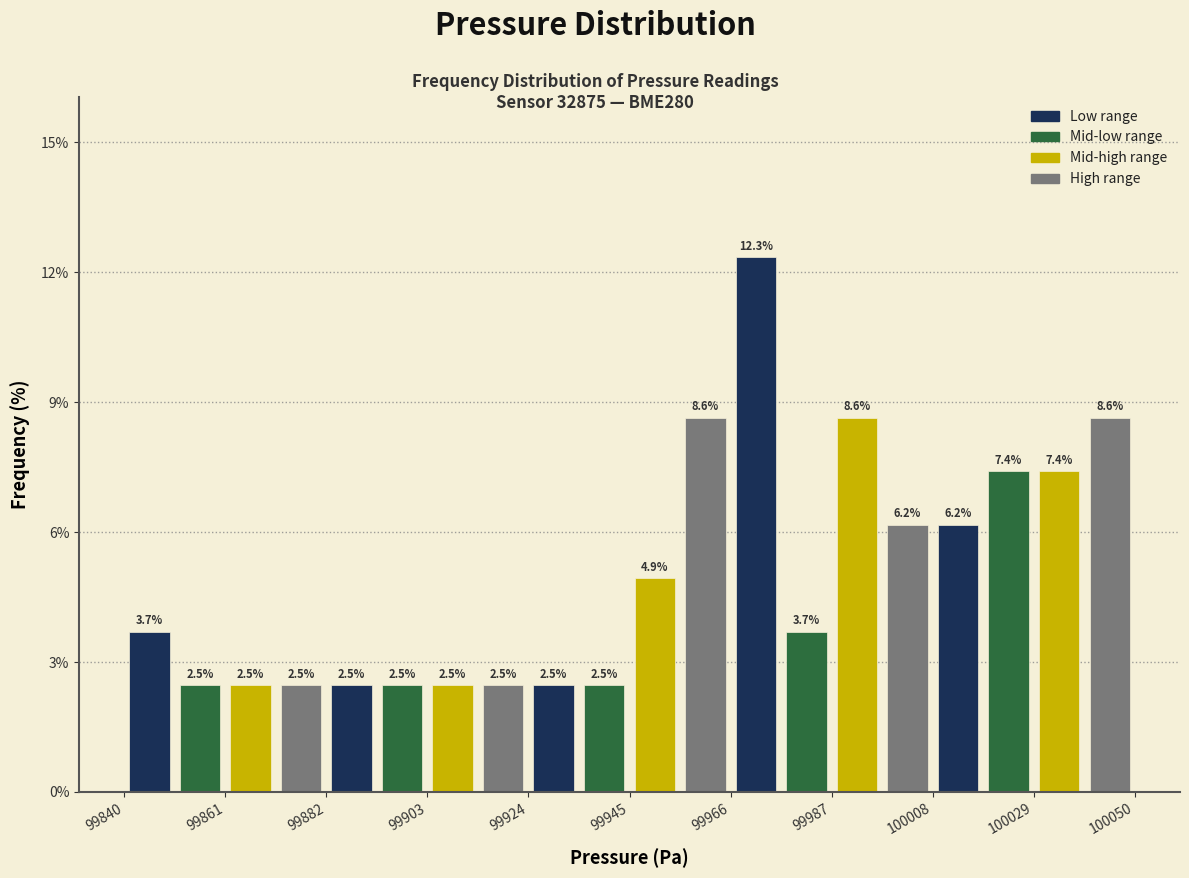

Around what value on the x-axis is the tallest bar? Give the approximate position of its centre, as read against the axis.

99970